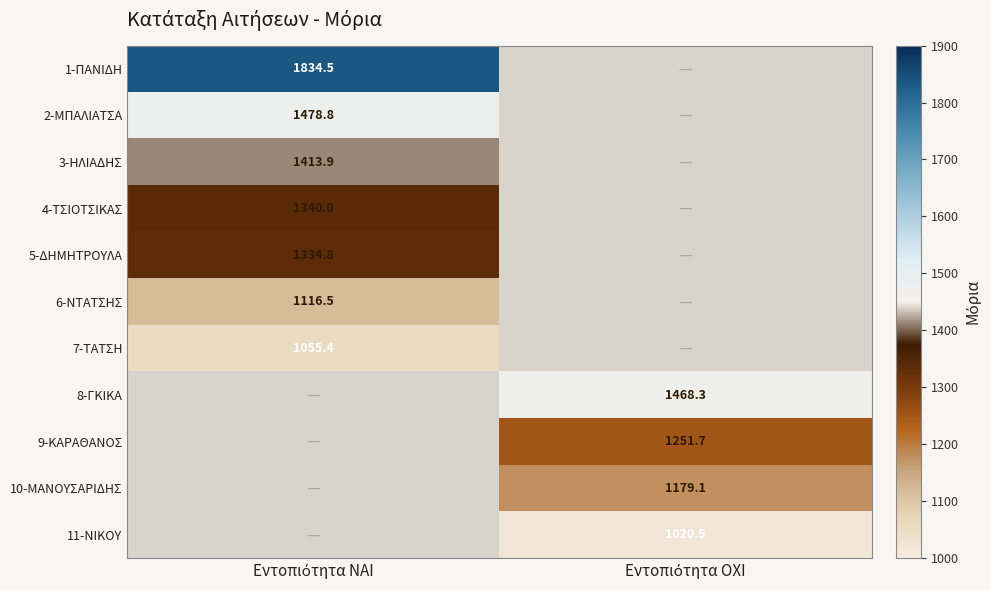

Is the value of 4-ΤΣΙΟΤΣΙΚΑΣ at Εντοπιότητα ΝΑΙ greater than the value of 1-ΠΑΝΙΔΗ at Εντοπιότητα ΟΧΙ?

No